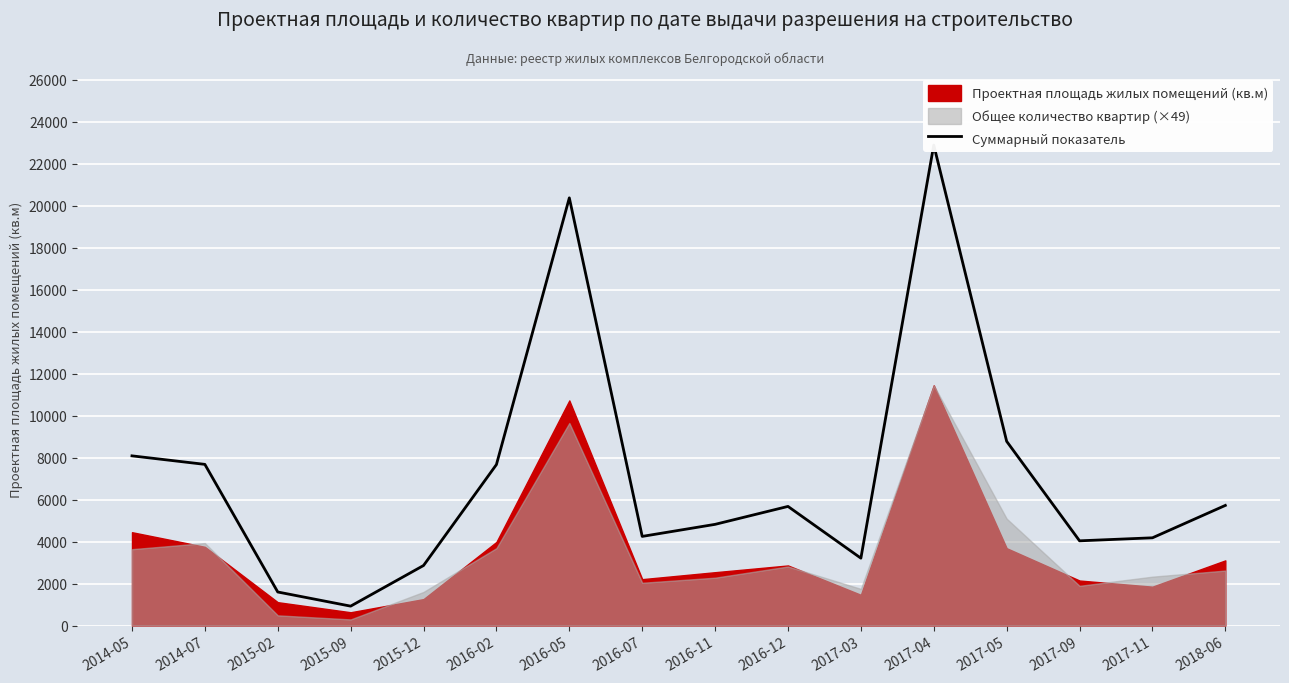

How many data points are less than 5676?

8